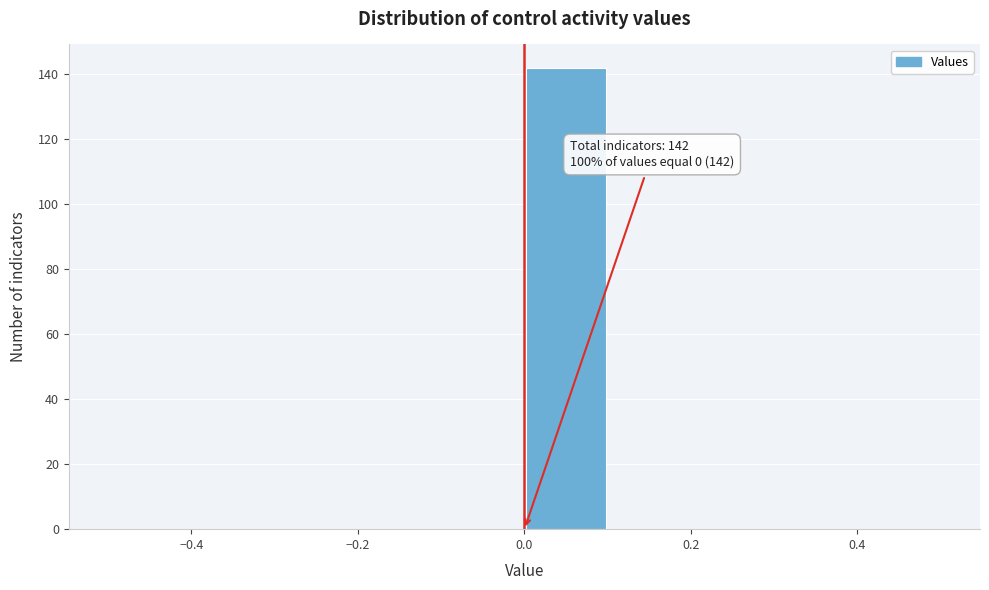

Which range on the x-axis has the tallest bar?

0.0 to 0.1